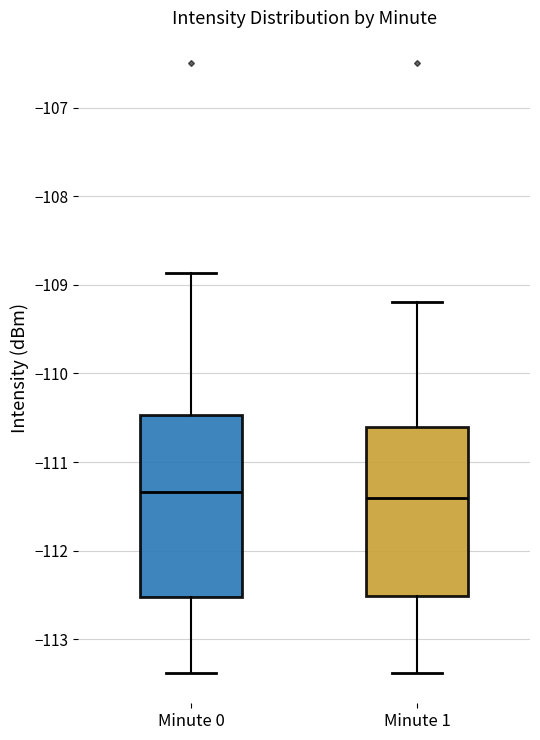

Reading left to right, read every box against the y-axis: the position of its median line, the range the box covers, and the ends of its whiskers. The values are not printed on the chart, so give them approximately, as read against the axis.

Minute 0: median -111.3, box -112.5 to -110.5, whiskers -113.4 to -108.9
Minute 1: median -111.4, box -112.5 to -110.6, whiskers -113.4 to -109.2